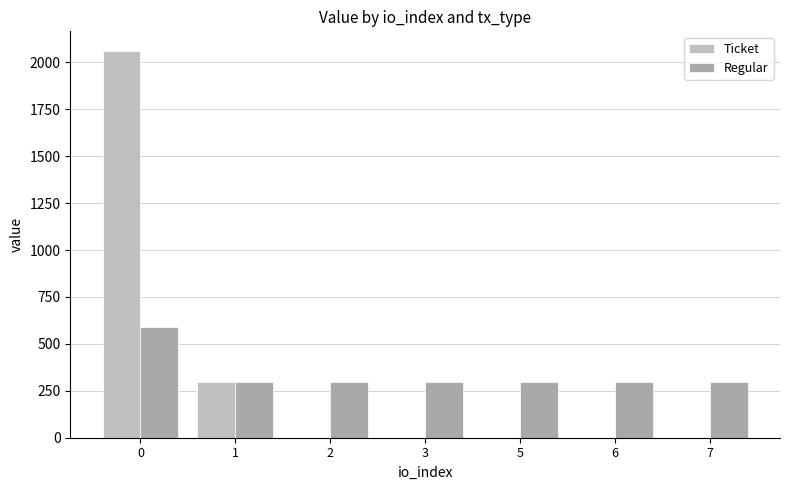

Does the chart contain stacked bars?

No